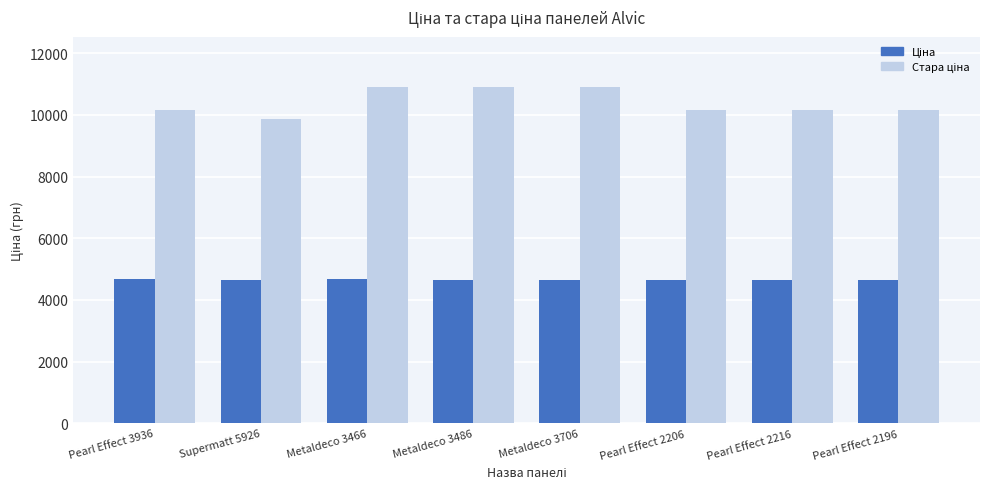

What is the difference between the highest and lowest values at Metaldeco 3486?

6254.5